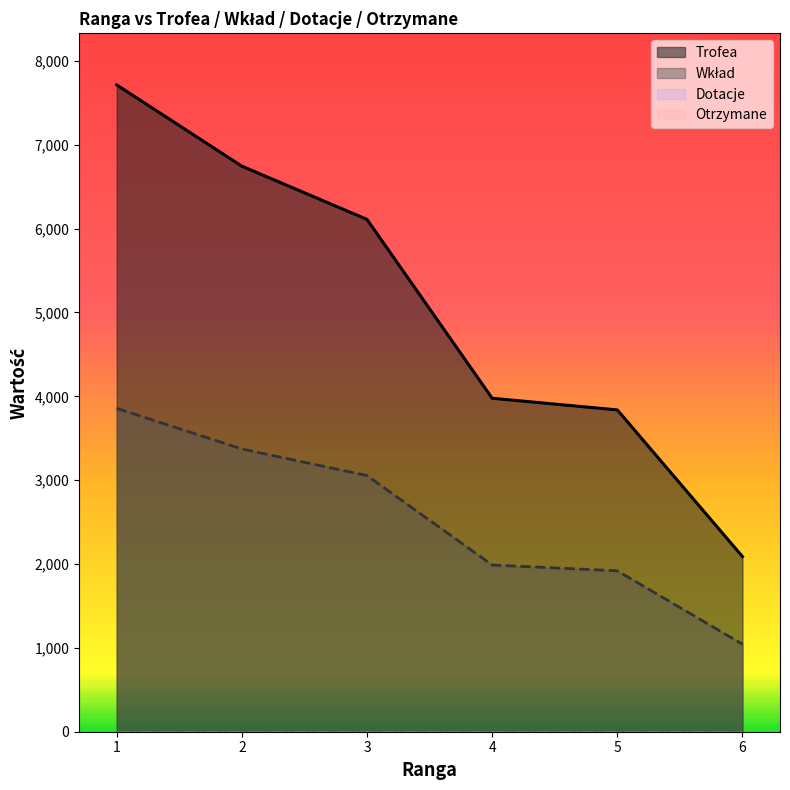

The Wkład series shows 1510 at 6. True or false?

False